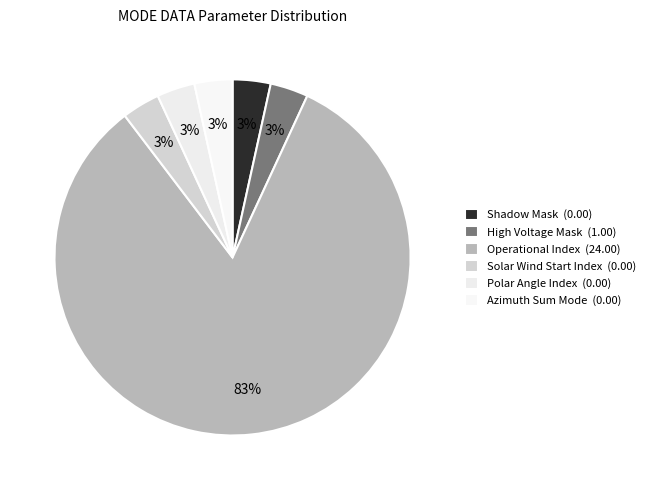

How many slices are in this pie chart?

6